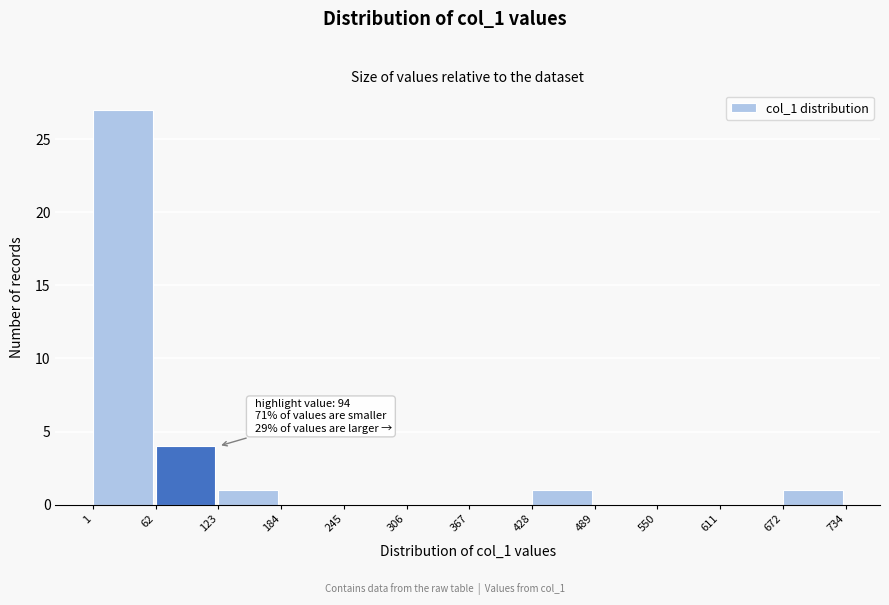

Over which range of the x-axis is the bar tallest?

1 to 62